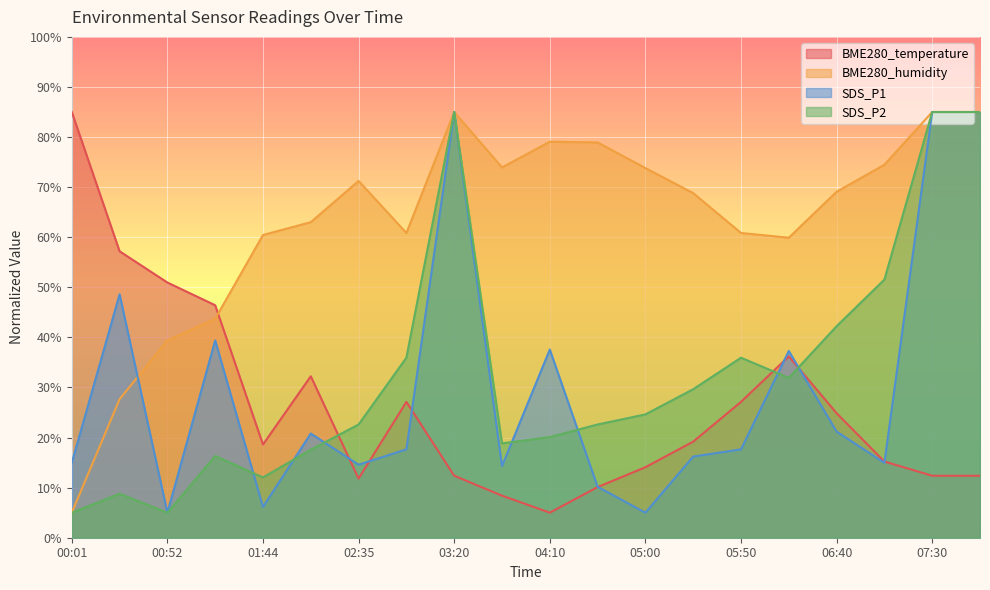

Between 02:09 and 03:00, which series saw the biggest shift?

SDS_P2